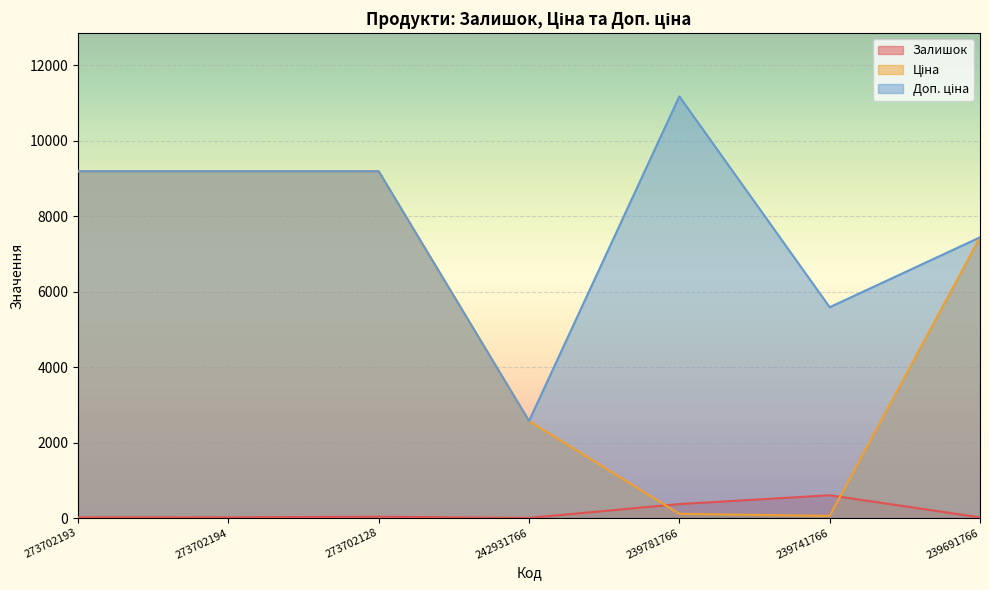

Reading left to right, transcribe all the data shown in this chart.

Залишок: 273702193=20.0	273702194=19.0	273702128=34.0	242931766=3.0	239781766=370.0	239741766=604.0	239691766=17.0
Ціна: 273702193=9185.9	273702194=9185.9	273702128=9185.9	242931766=2572.0	239781766=111.7	239741766=55.9	239691766=7436.2
Доп. ціна: 273702193=9185.9	273702194=9185.9	273702128=9185.9	242931766=2572.0	239781766=11169.0	239741766=5585.0	239691766=7436.2